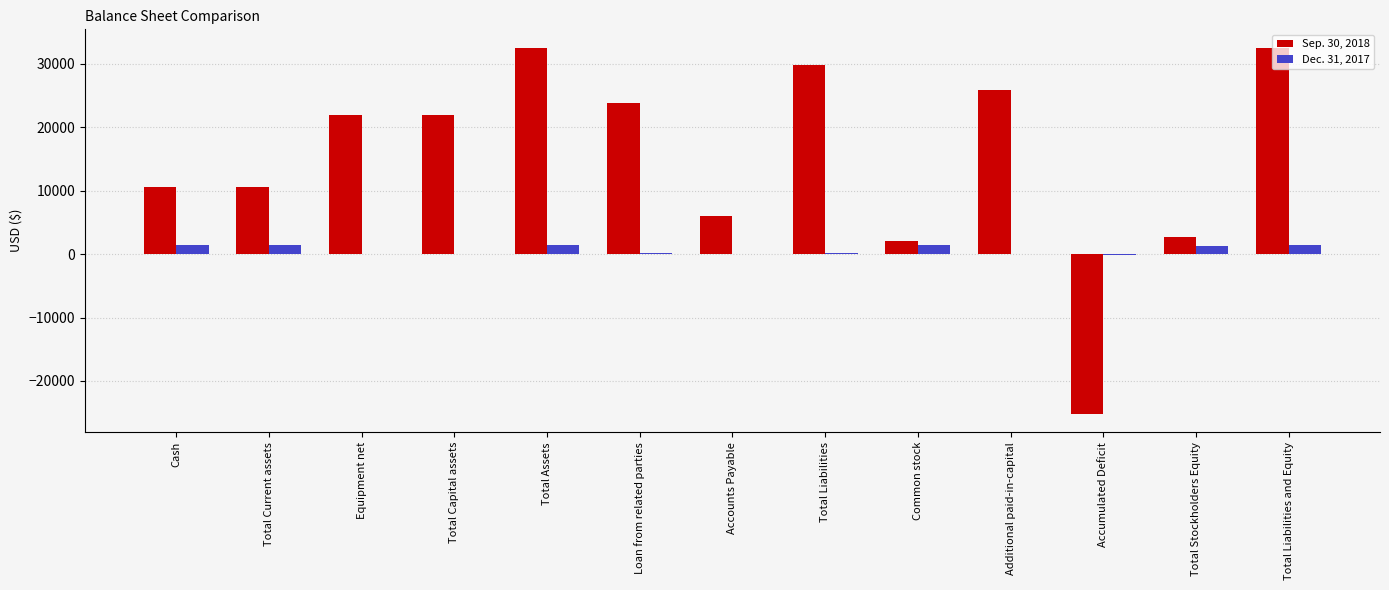

What are all the series names shown in the legend?

Sep. 30, 2018, Dec. 31, 2017